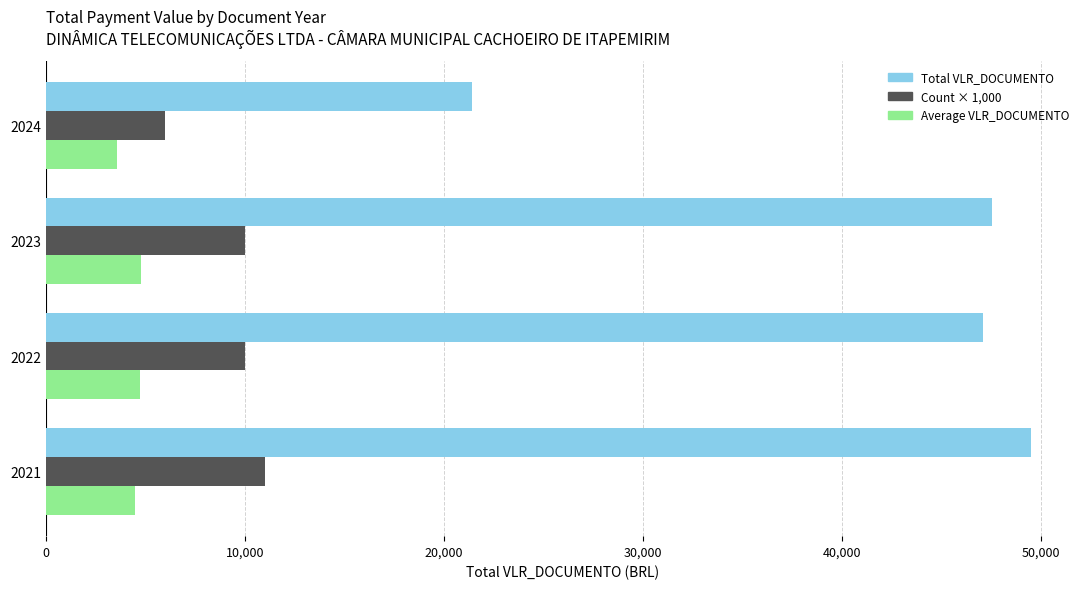

What is the spread (max minus min) of values at 2023?

42811.2